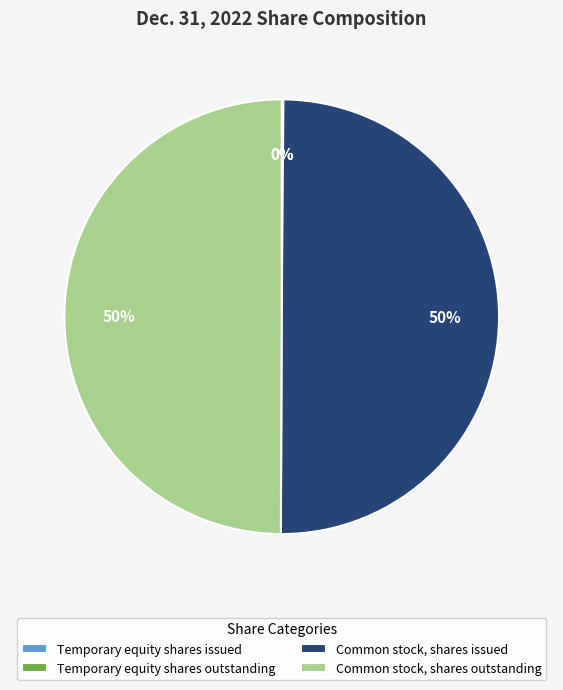

To the nearest percent, what portion does Common stock, shares issued represent?

50%